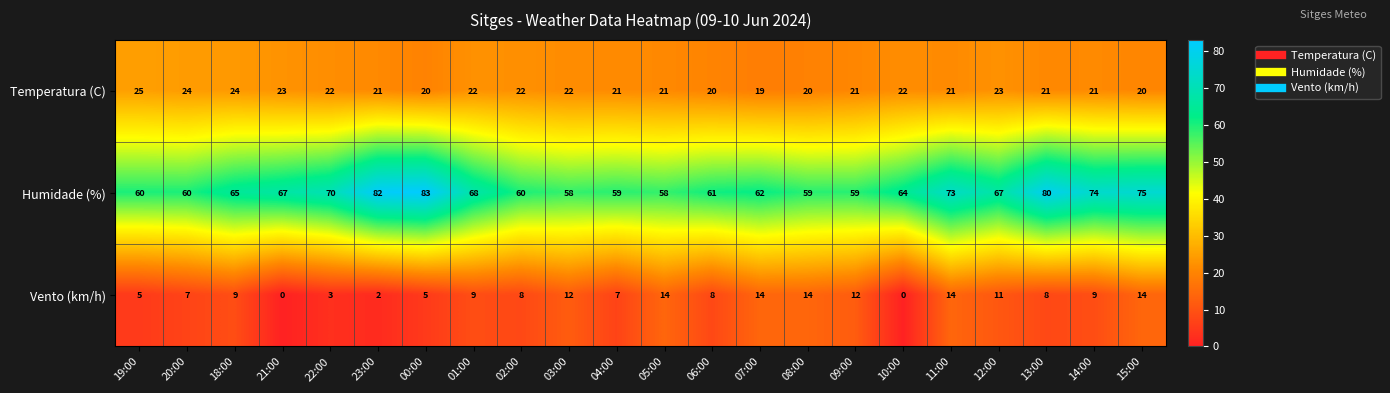

How many series are shown in this chart?

3